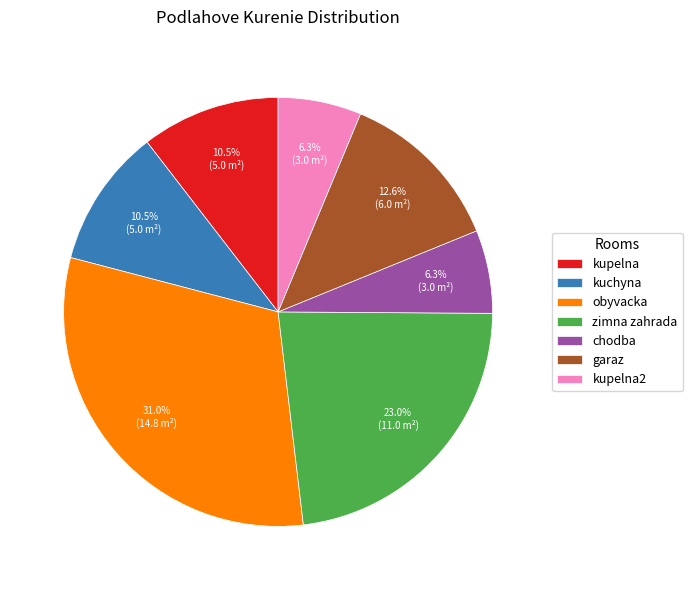

True or false: obyvacka accounts for 18% of the total.

False